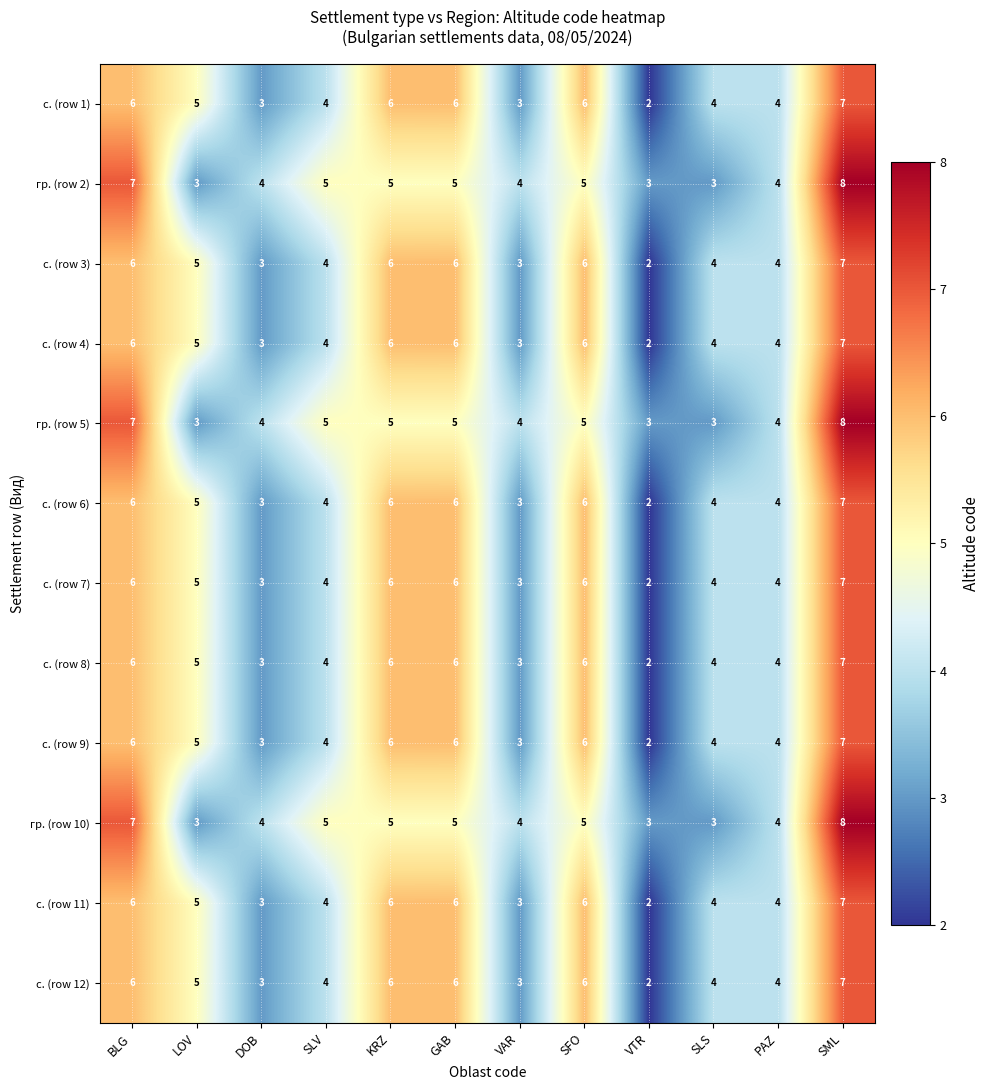

At which category does the chart reach its peak across all series?

SML